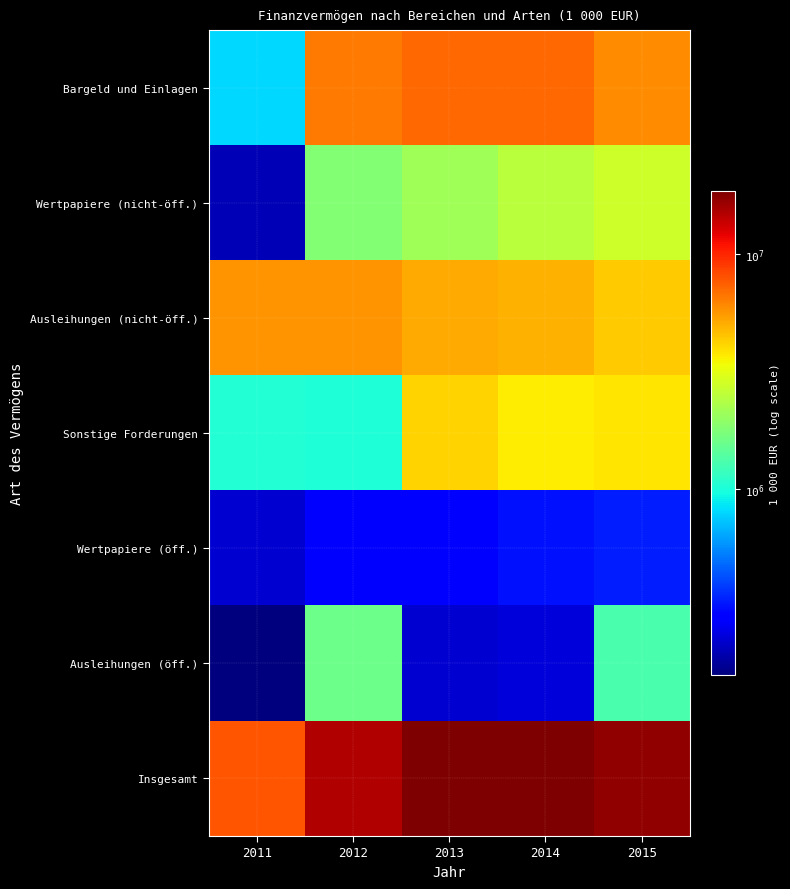

At which category does the chart reach its peak across all series?

2013